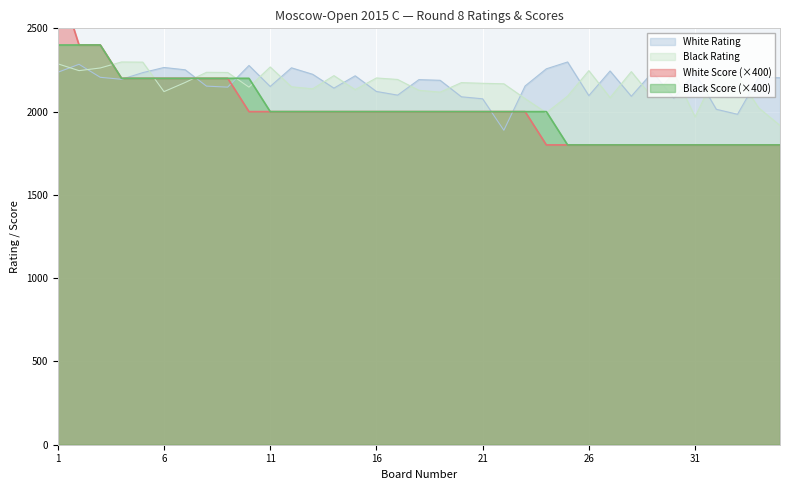

Read the White Score value at 14, to the nearest 10.

2000